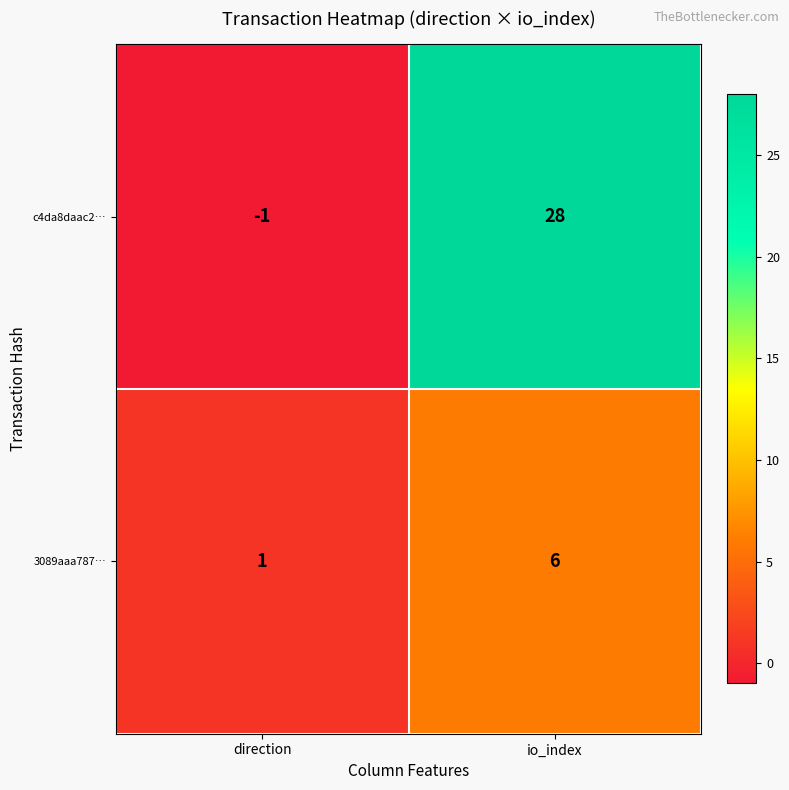

Which series changed the most between direction and io_index?

c4da8daac2…